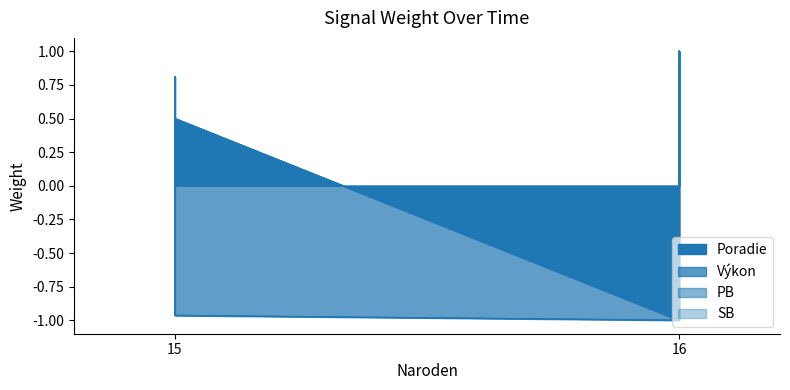

What is the maximum value for PB?

1.0